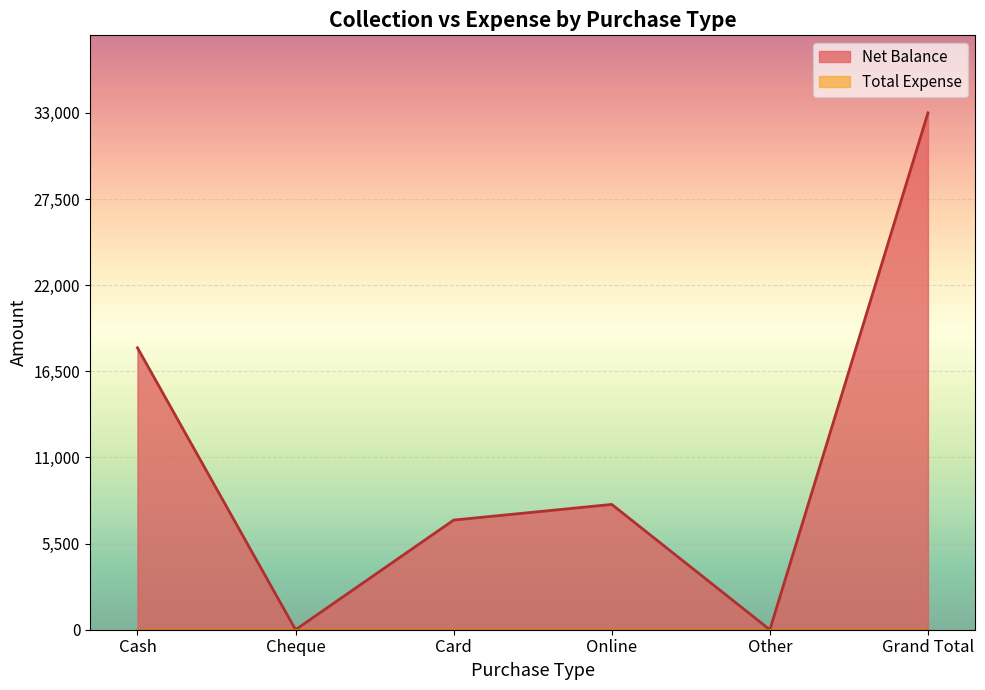

How many values are between 0 and 18000?

5